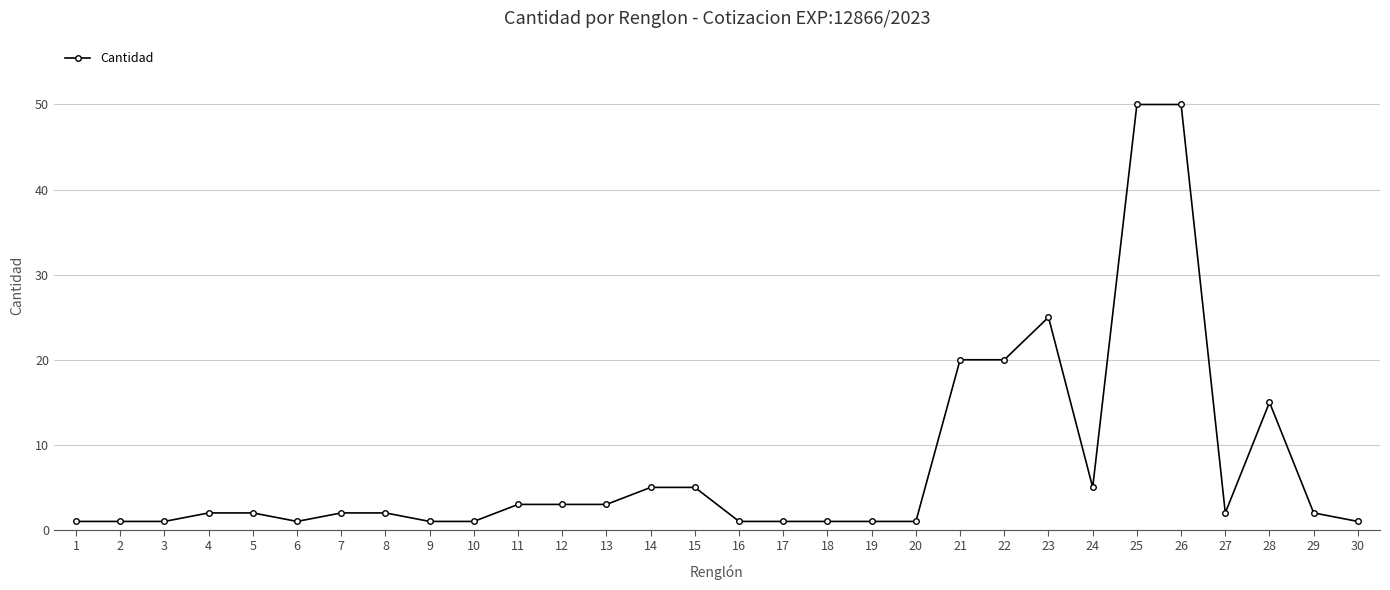

Read the value at 19.

1